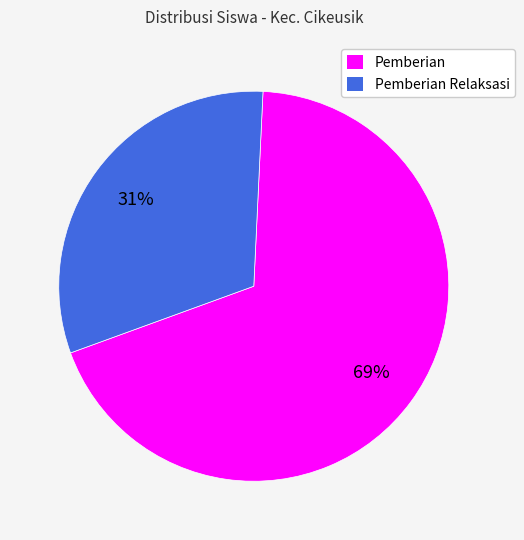

Do Pemberian and Pemberian Relaksasi together represent more than half of the pie?

Yes